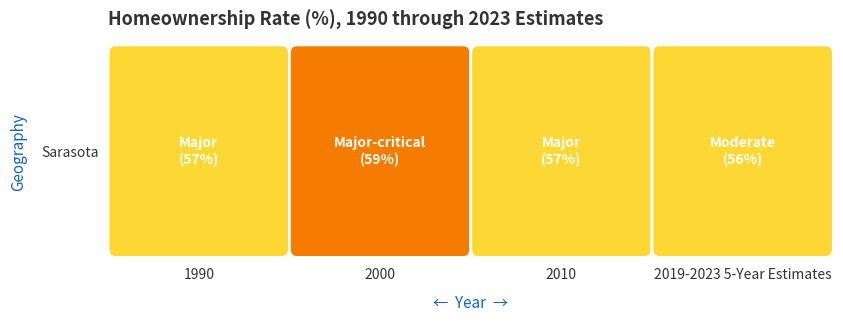

What is the minimum value shown in the chart?

56